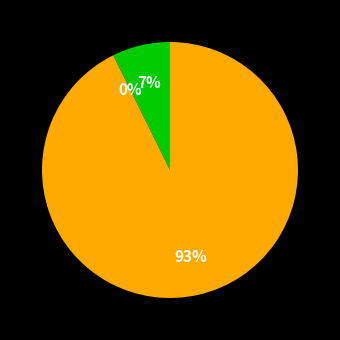

To the nearest percent, what is the difference between the largest and smallest slice percentages?

93%